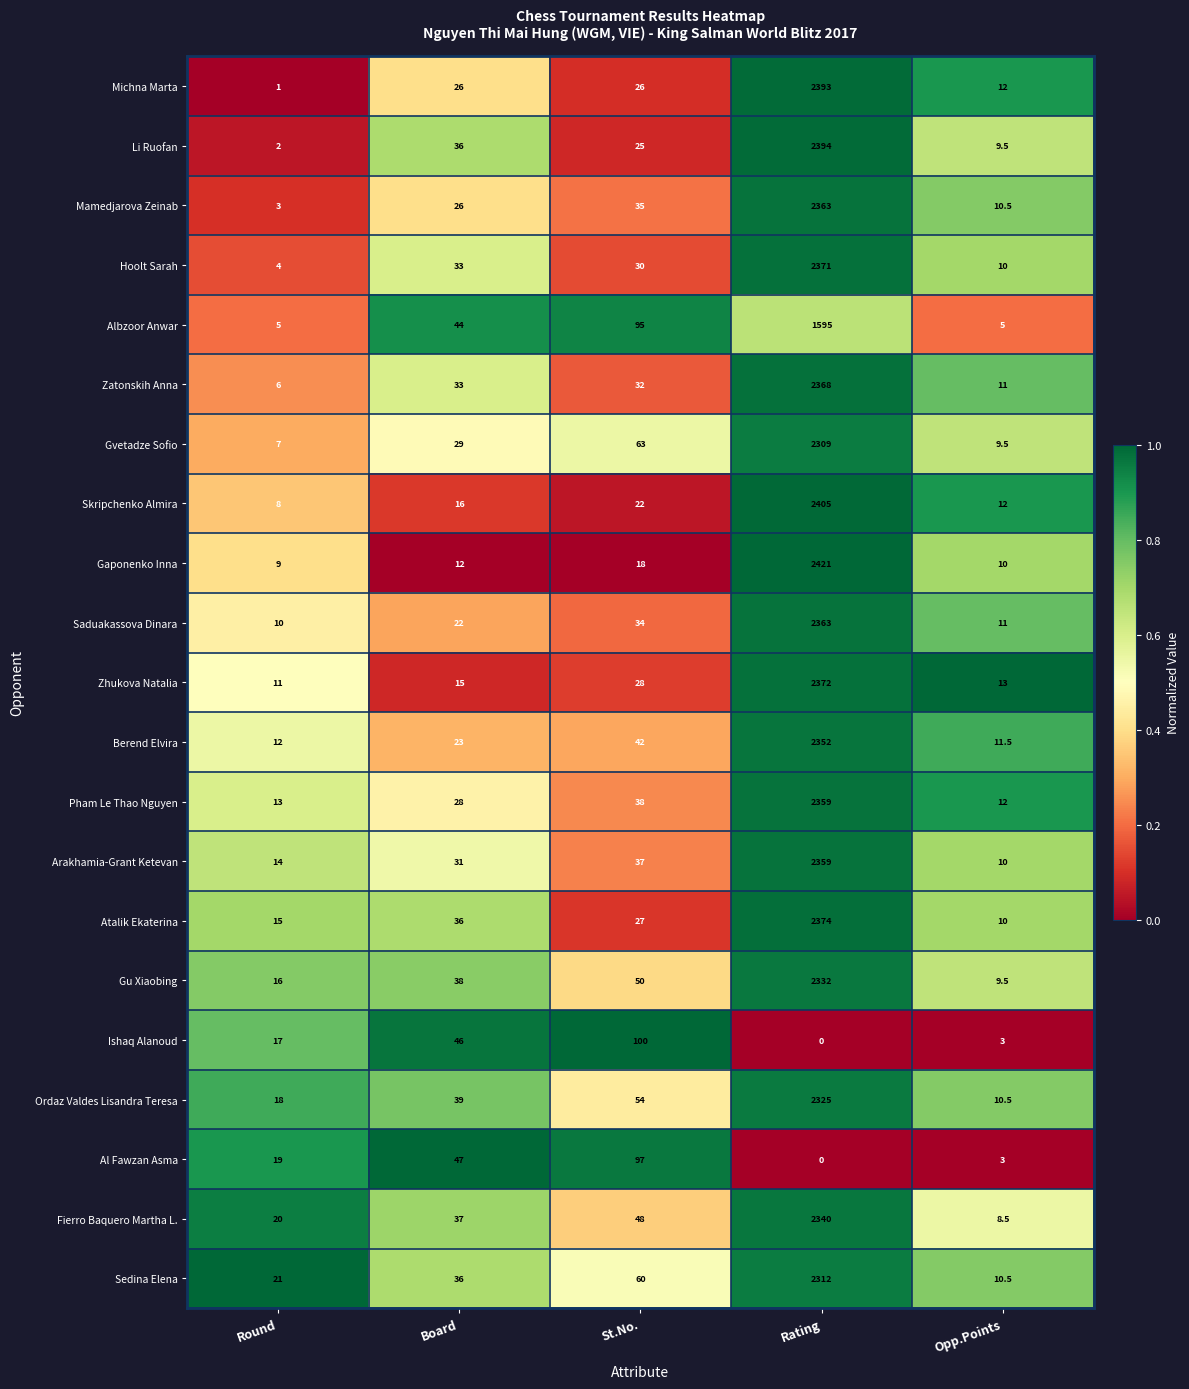

Where is Gaponenko Inna nearest to the value 1215?

St.No.